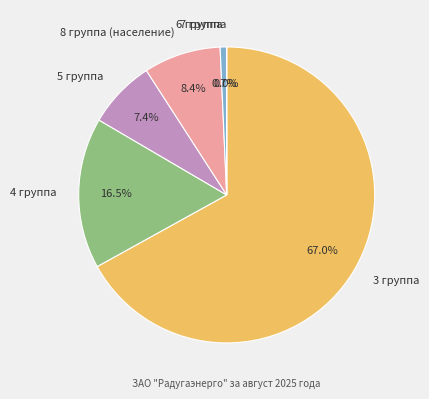

Which has a higher value, 6 группа or 3 группа?

3 группа